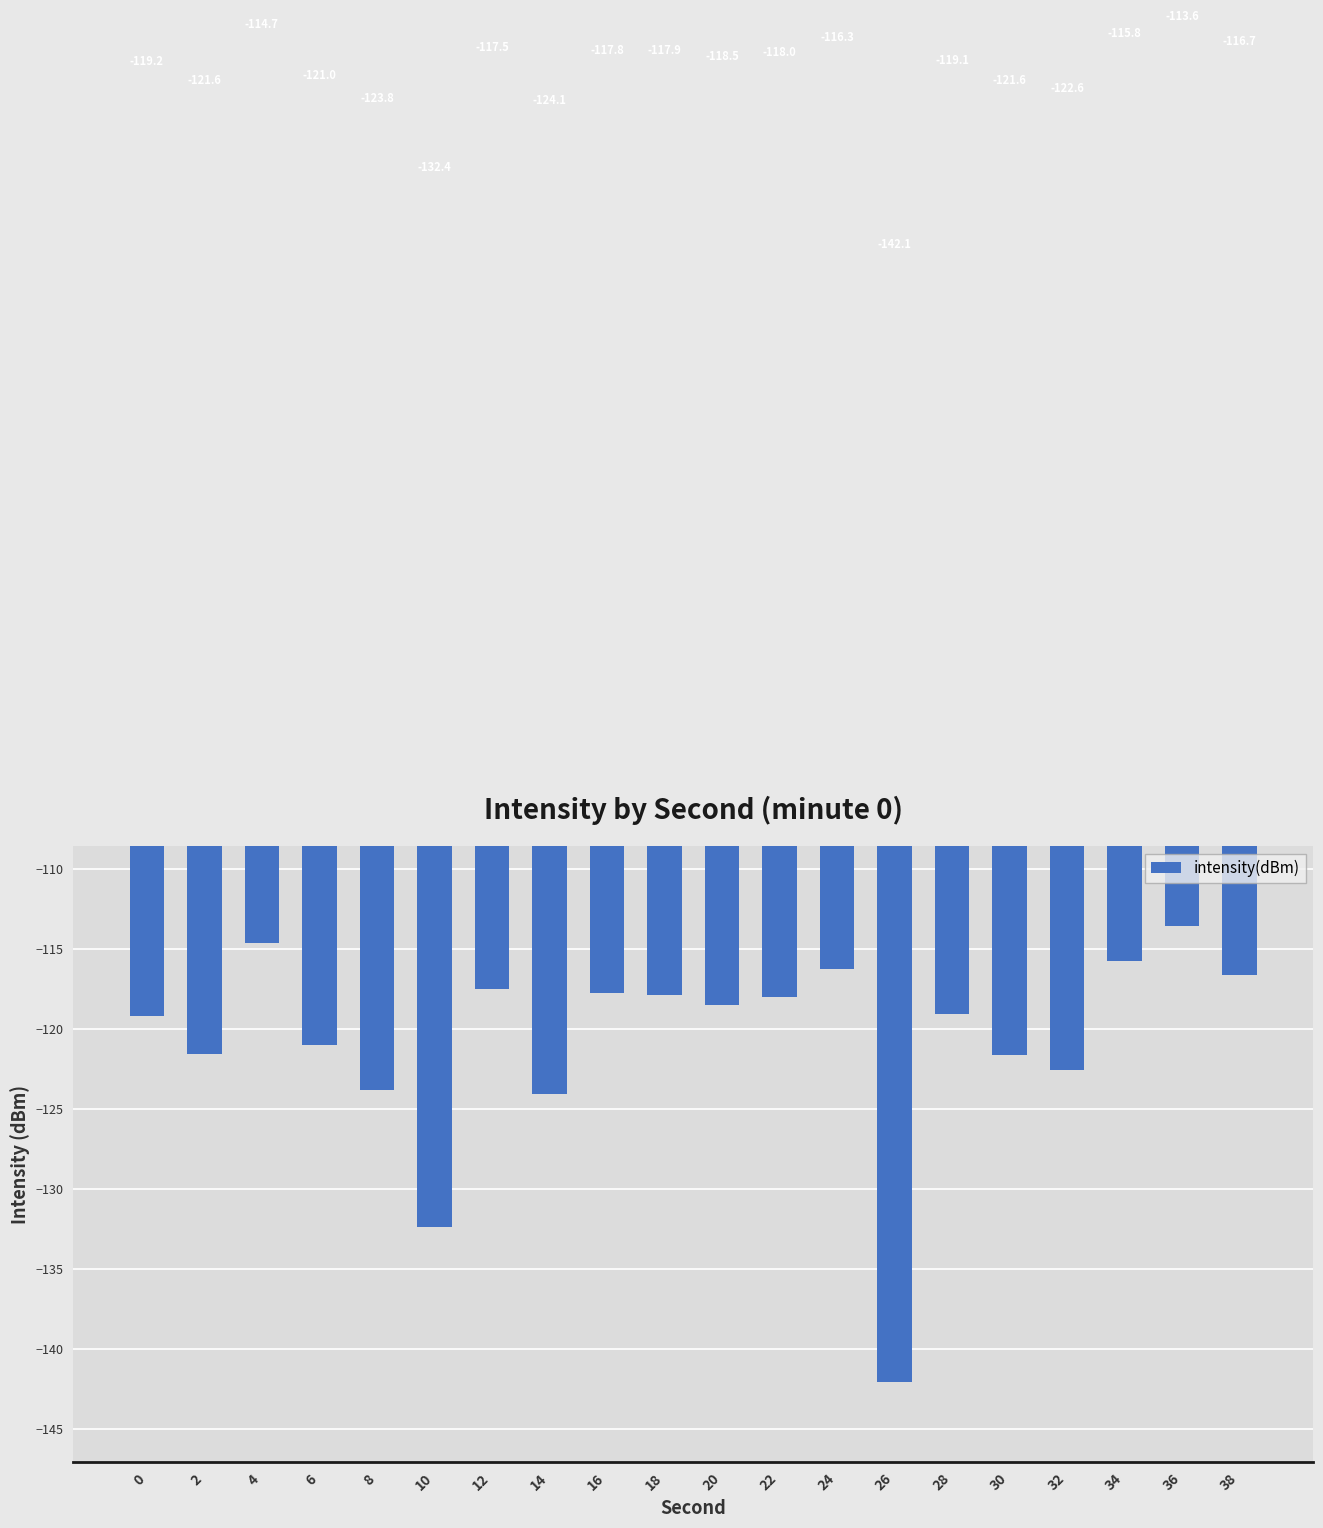

Reading left to right, extract all data points from this chart.

0=-119.2	2=-121.6	4=-114.7	6=-121.0	8=-123.8	10=-132.4	12=-117.5	14=-124.1	16=-117.8	18=-117.9	20=-118.5	22=-118.0	24=-116.3	26=-142.1	28=-119.1	30=-121.6	32=-122.6	34=-115.8	36=-113.6	38=-116.7